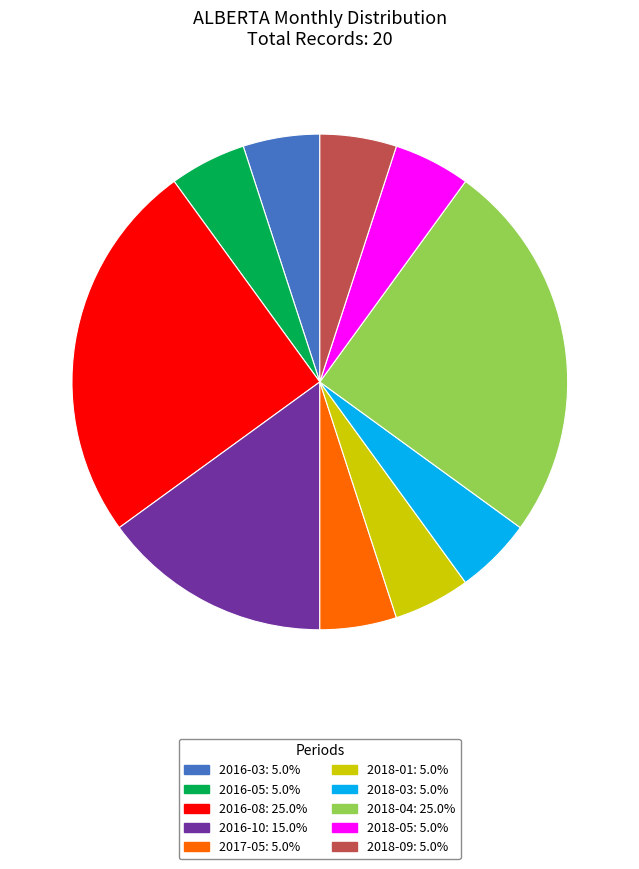

Is 2018-01 the majority of the pie?

No